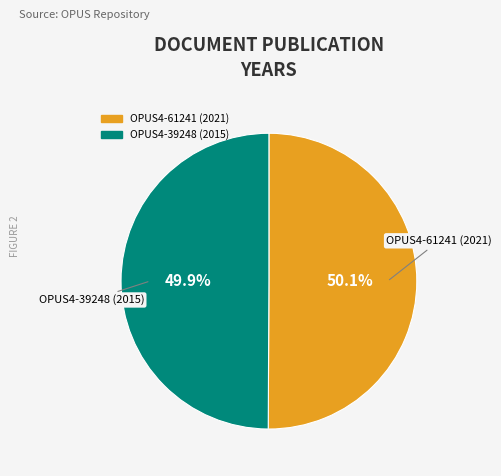

Is there any slice that represents more than half of the pie?

Yes